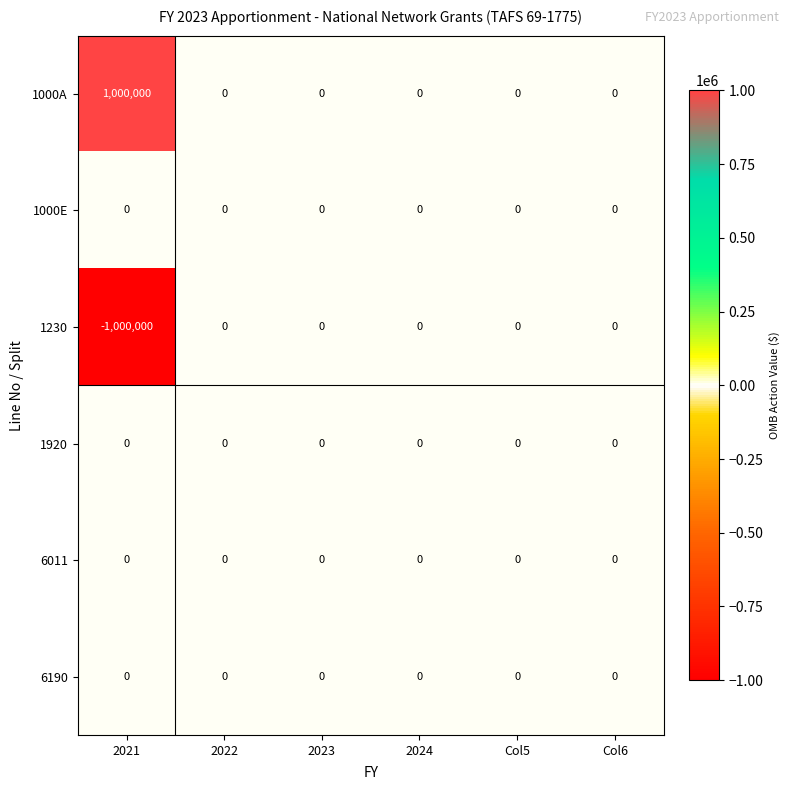

True or false: 1230 has a value of -618808 at 2024.

False